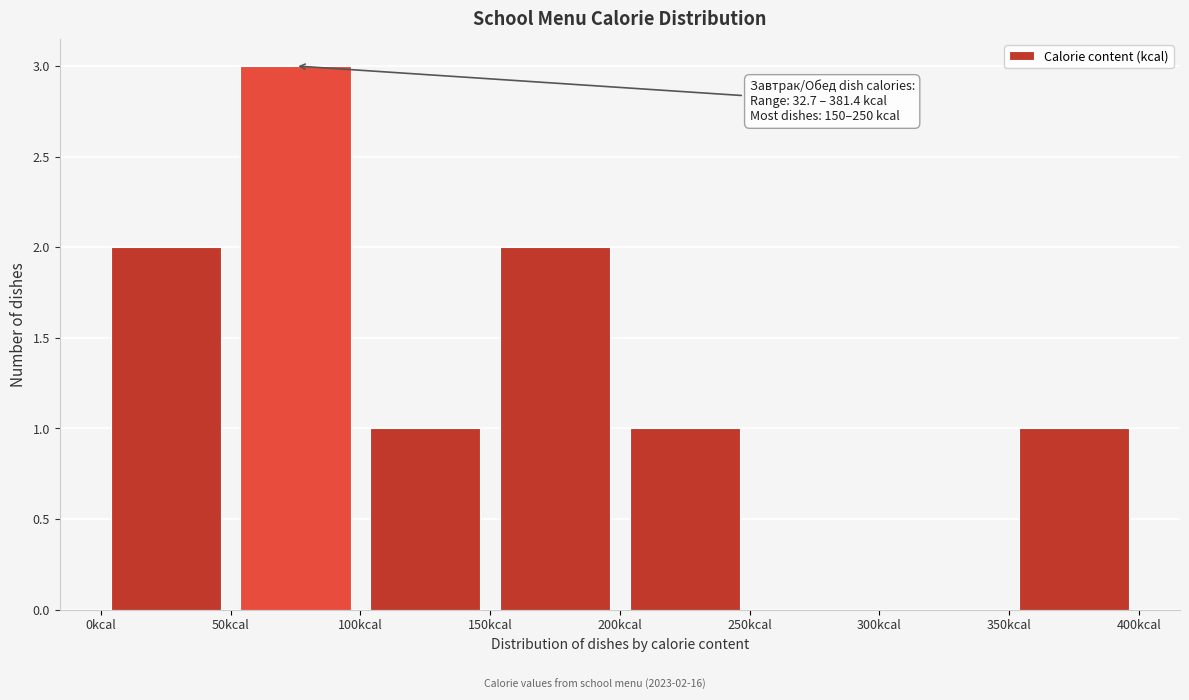

Which range on the x-axis has the tallest bar?

50 to 100